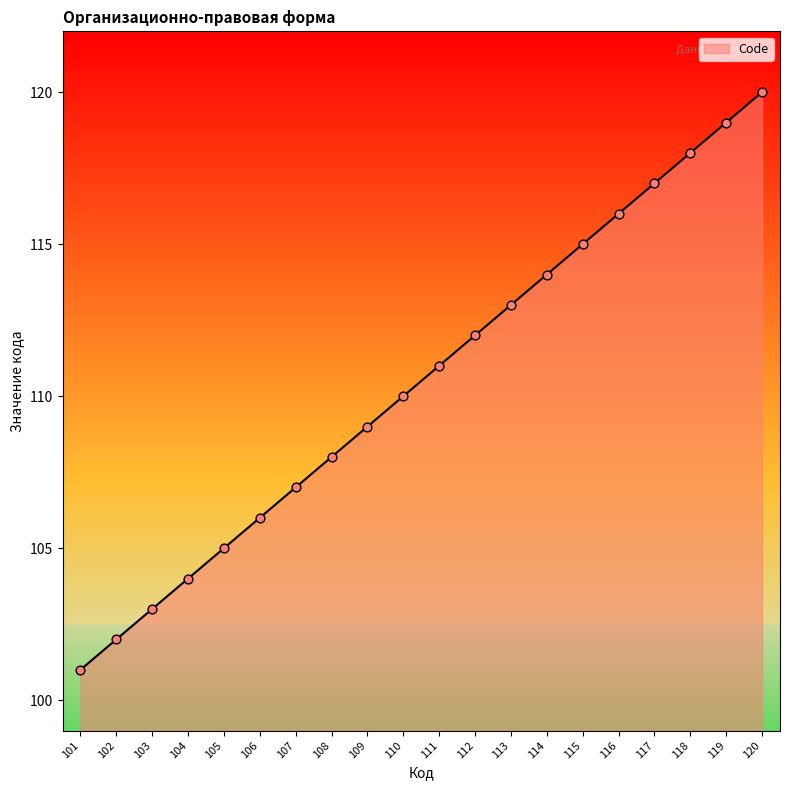

What is the ratio of the value at 110 to the value at 103?

1.1